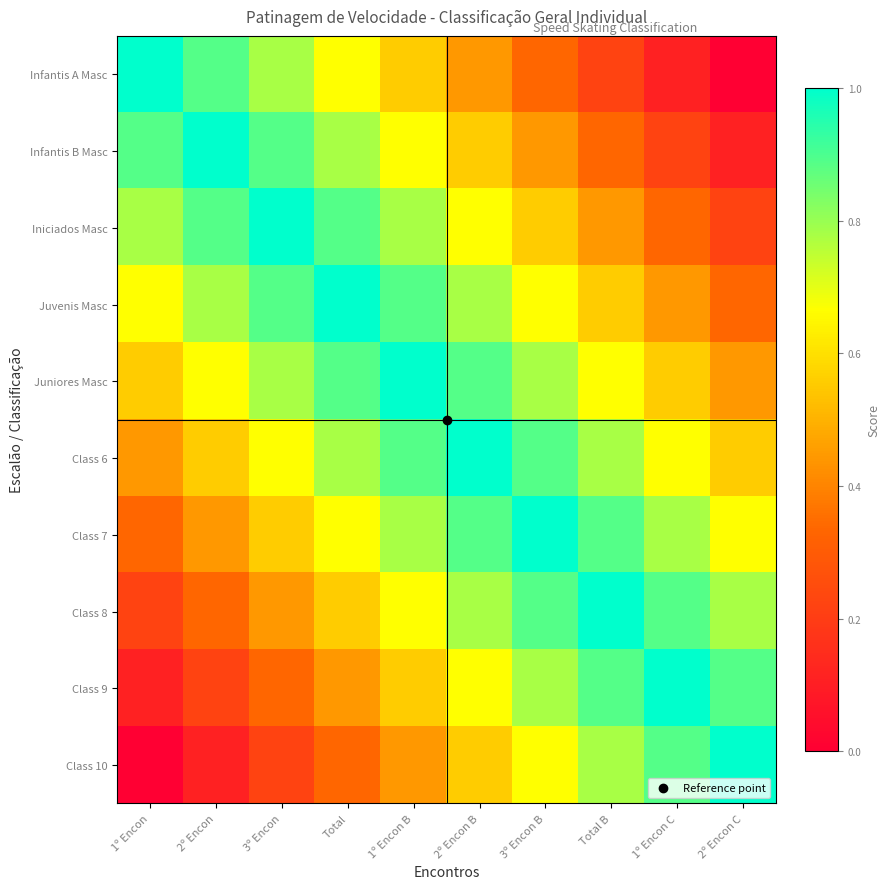

Reading left to right, what are all the values shown in this chart?

Infantis A Masc: 1º Encon=1.0	2º Encon=0.9	3º Encon=0.8	Total=0.7	1º Encon B=0.6	2º Encon B=0.4	3º Encon B=0.3	Total B=0.2	1º Encon C=0.1	2º Encon C=0.0
Infantis B Masc: 1º Encon=0.9	2º Encon=1.0	3º Encon=0.9	Total=0.8	1º Encon B=0.7	2º Encon B=0.6	3º Encon B=0.4	Total B=0.3	1º Encon C=0.2	2º Encon C=0.1
Iniciados Masc: 1º Encon=0.8	2º Encon=0.9	3º Encon=1.0	Total=0.9	1º Encon B=0.8	2º Encon B=0.7	3º Encon B=0.6	Total B=0.4	1º Encon C=0.3	2º Encon C=0.2
Juvenis Masc: 1º Encon=0.7	2º Encon=0.8	3º Encon=0.9	Total=1.0	1º Encon B=0.9	2º Encon B=0.8	3º Encon B=0.7	Total B=0.6	1º Encon C=0.4	2º Encon C=0.3
Juniores Masc: 1º Encon=0.6	2º Encon=0.7	3º Encon=0.8	Total=0.9	1º Encon B=1.0	2º Encon B=0.9	3º Encon B=0.8	Total B=0.7	1º Encon C=0.6	2º Encon C=0.4
Class 6: 1º Encon=0.4	2º Encon=0.6	3º Encon=0.7	Total=0.8	1º Encon B=0.9	2º Encon B=1.0	3º Encon B=0.9	Total B=0.8	1º Encon C=0.7	2º Encon C=0.6
Class 7: 1º Encon=0.3	2º Encon=0.4	3º Encon=0.6	Total=0.7	1º Encon B=0.8	2º Encon B=0.9	3º Encon B=1.0	Total B=0.9	1º Encon C=0.8	2º Encon C=0.7
Class 8: 1º Encon=0.2	2º Encon=0.3	3º Encon=0.4	Total=0.6	1º Encon B=0.7	2º Encon B=0.8	3º Encon B=0.9	Total B=1.0	1º Encon C=0.9	2º Encon C=0.8
Class 9: 1º Encon=0.1	2º Encon=0.2	3º Encon=0.3	Total=0.4	1º Encon B=0.6	2º Encon B=0.7	3º Encon B=0.8	Total B=0.9	1º Encon C=1.0	2º Encon C=0.9
Class 10: 1º Encon=0.0	2º Encon=0.1	3º Encon=0.2	Total=0.3	1º Encon B=0.4	2º Encon B=0.6	3º Encon B=0.7	Total B=0.8	1º Encon C=0.9	2º Encon C=1.0